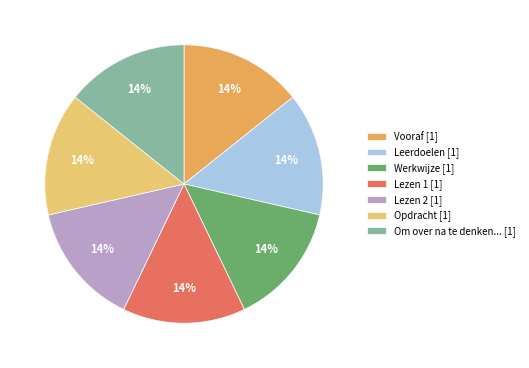

To the nearest percent, what is the combined percentage of Opdracht [1] and Om over na te denken... [1]?

29%